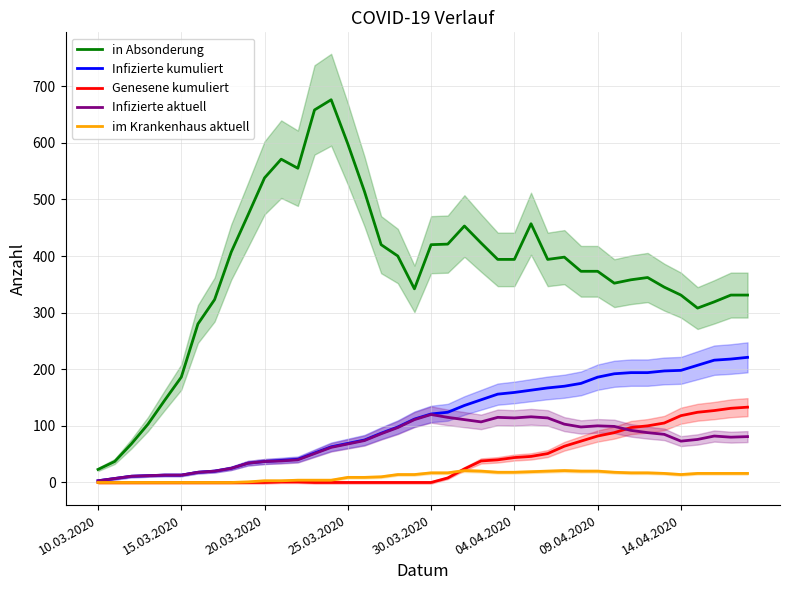

At which category does the chart reach its minimum across all series?

10.03.2020